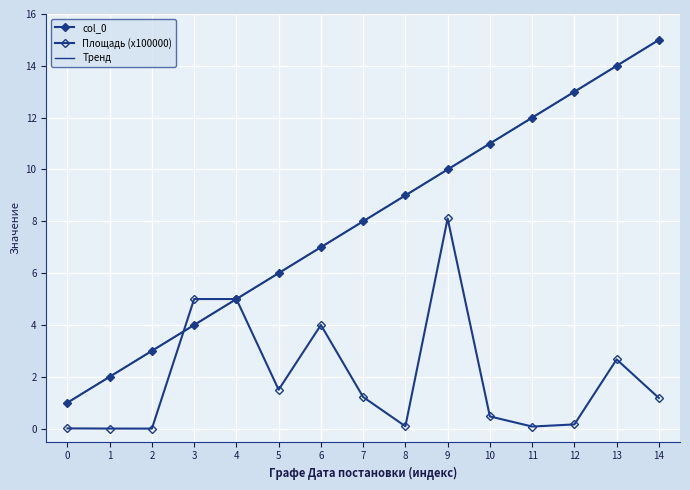

What is the difference between the Тренд values at 7 and 3?

4.0